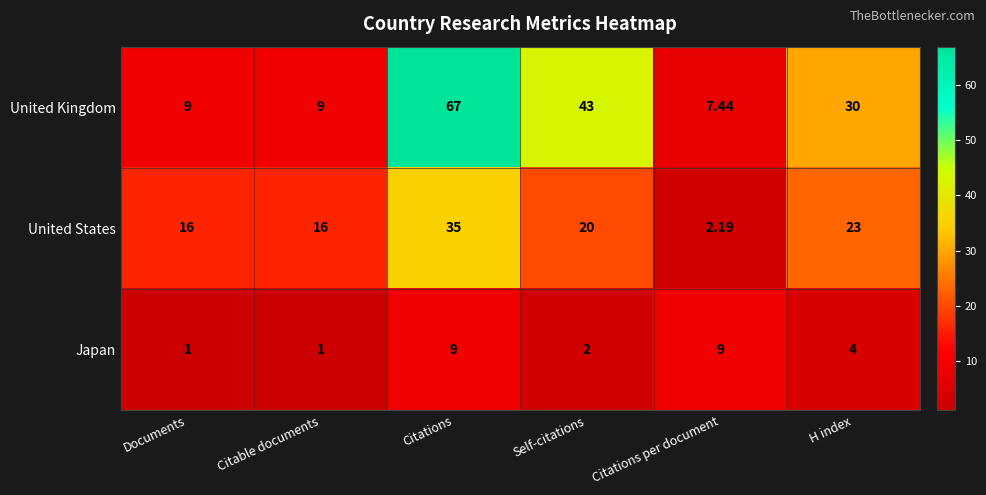

At which label does United Kingdom reach its minimum?

Citations per document